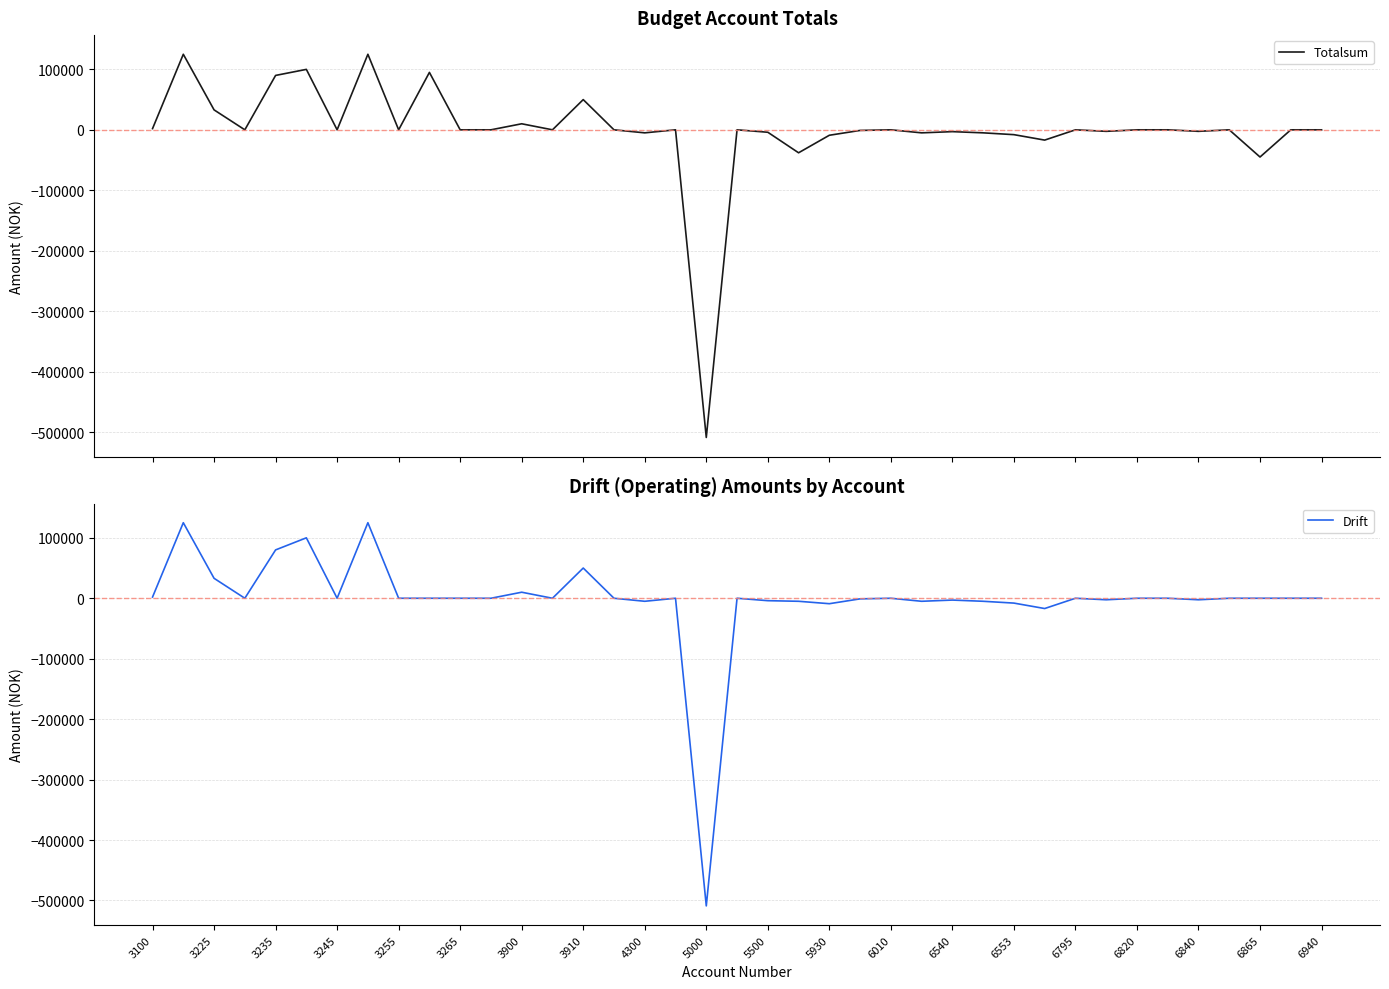

How many values in Drift are above zero?

8